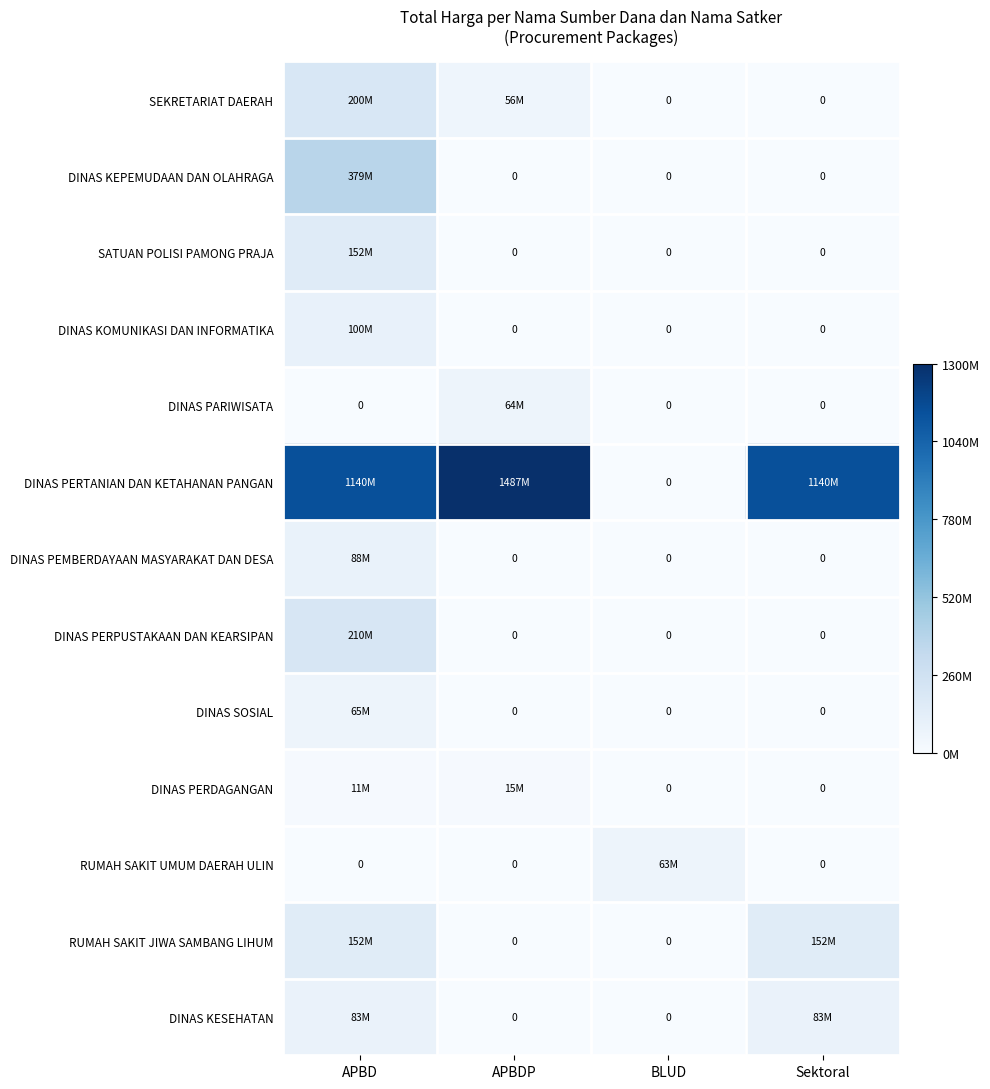

True or false: DINAS SOSIAL has a value of 0 at Sektoral.

True